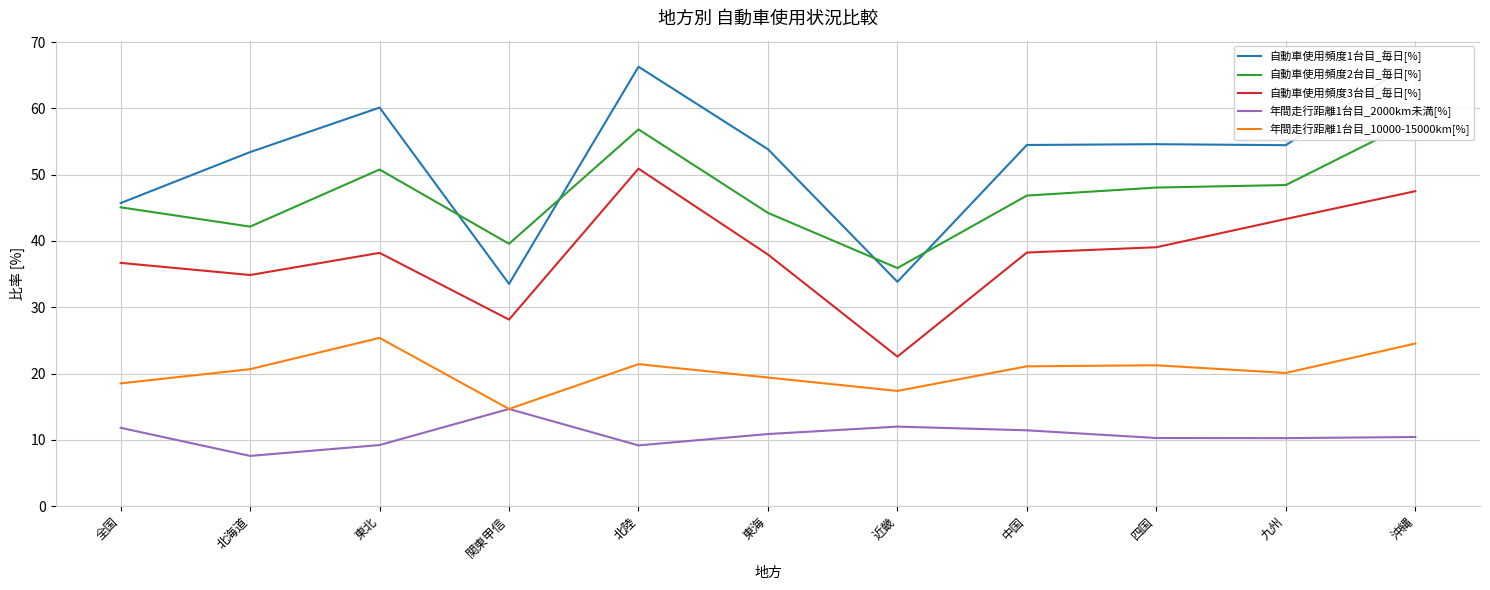

What is the difference between the second highest and second lowest values in the 年間走行距離1台目_10000-15000km[%] series?

7.2